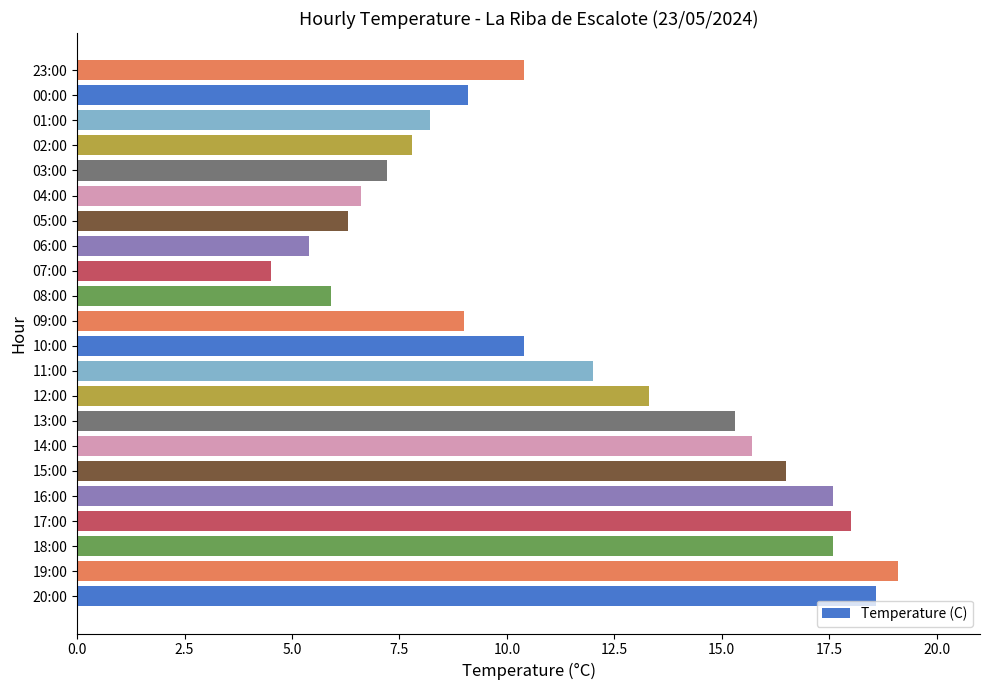

Which label corresponds to the largest value in the chart?

19:00